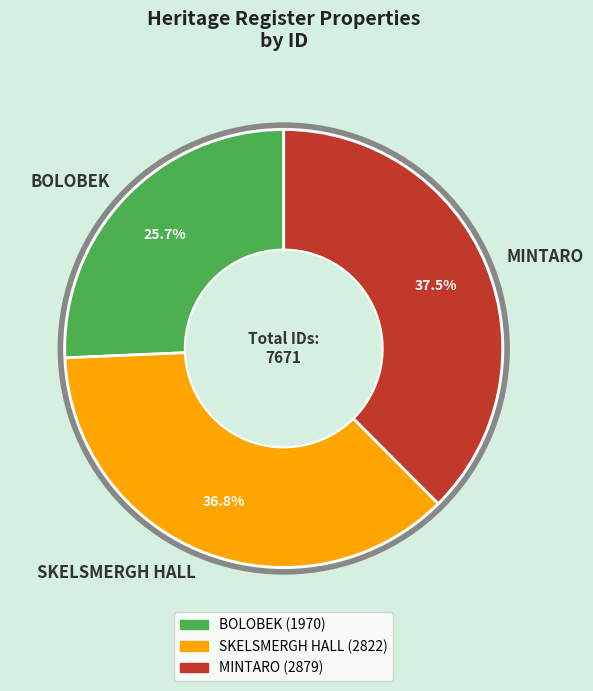

Which category has the smallest portion of the pie?

BOLOBEK